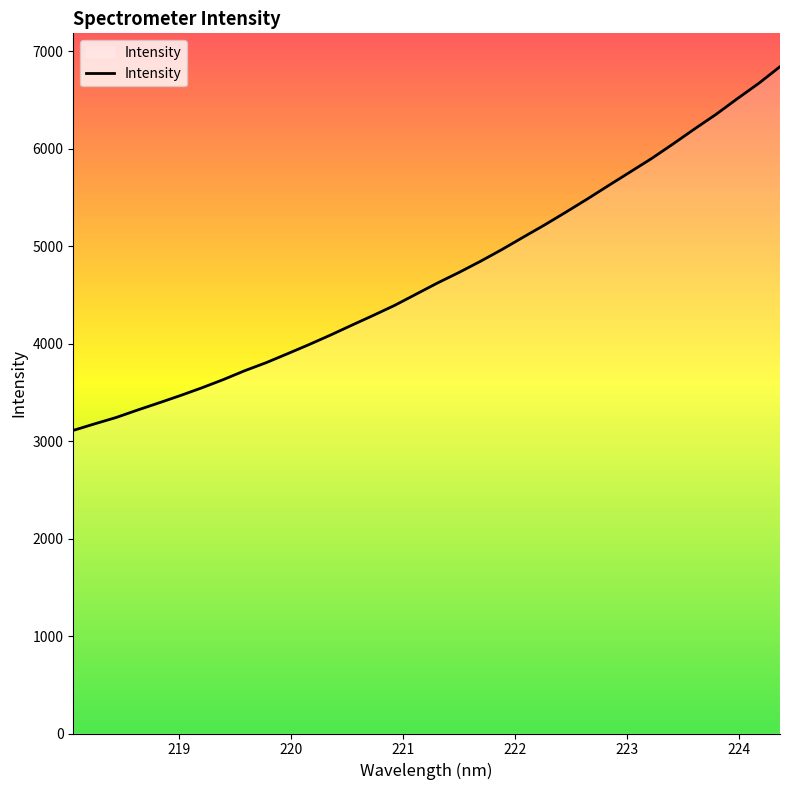

What is the minimum value shown in the chart?

3109.1